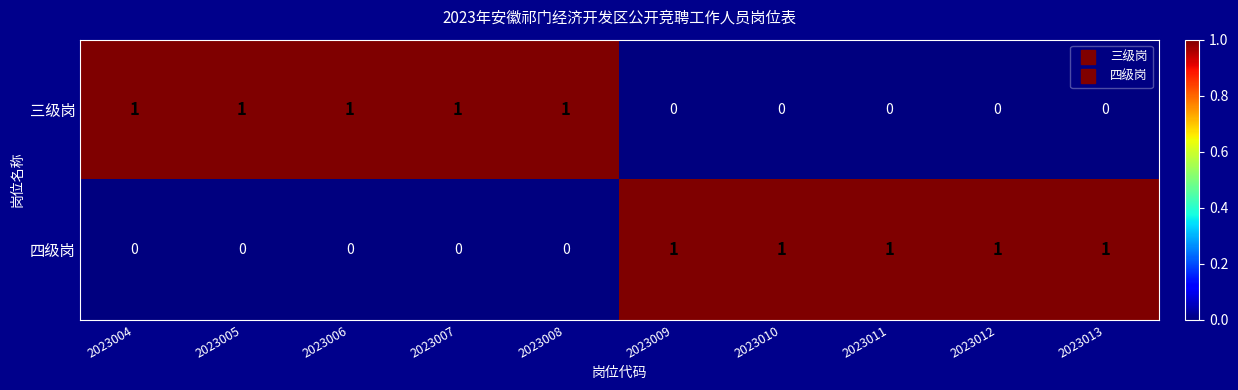

Count the 三级岗 values in the range 0 to 1.

10